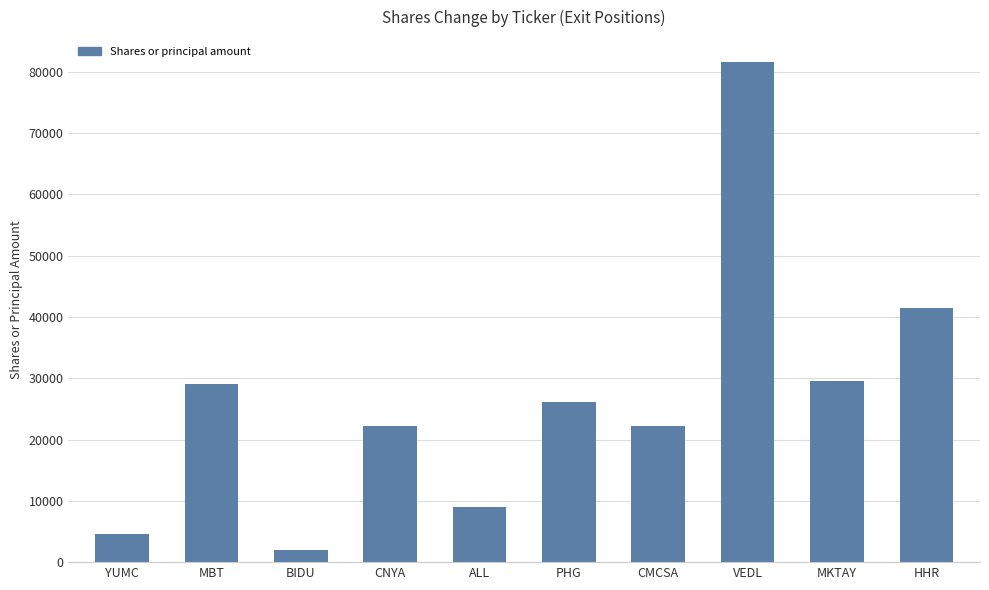

What is the change in value from MBT to CNYA?

-6884